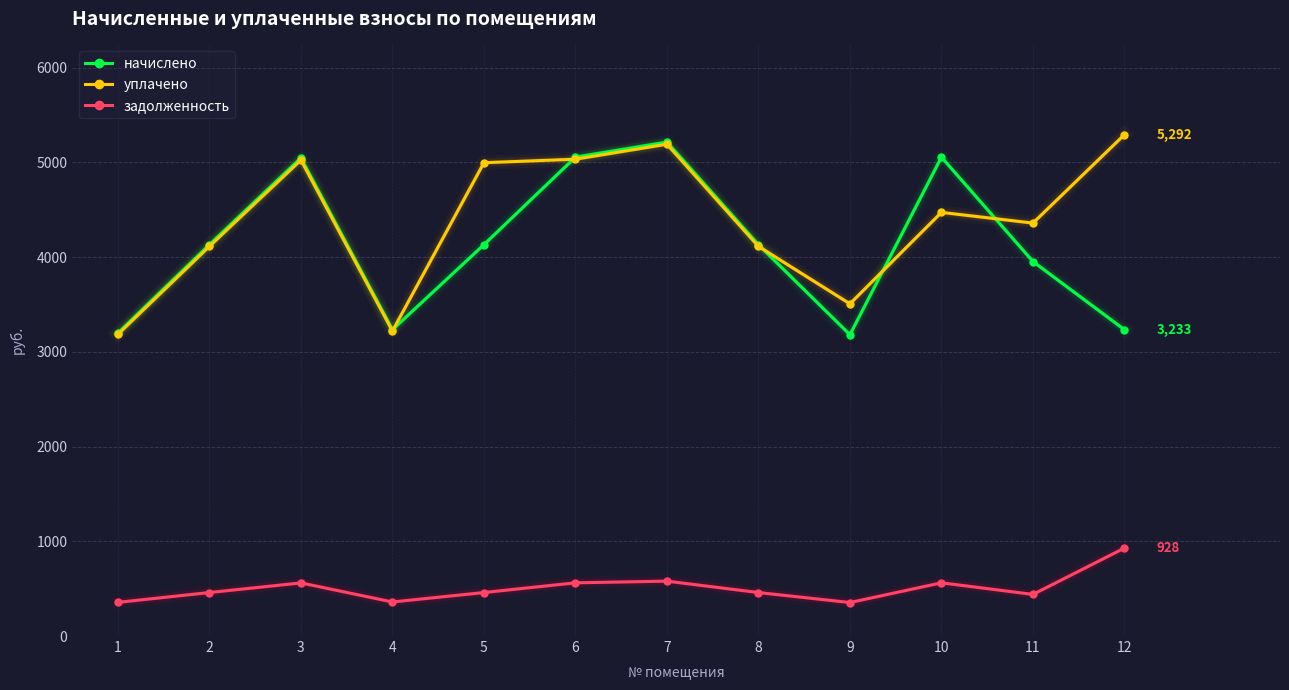

How many lines are shown in the chart?

3